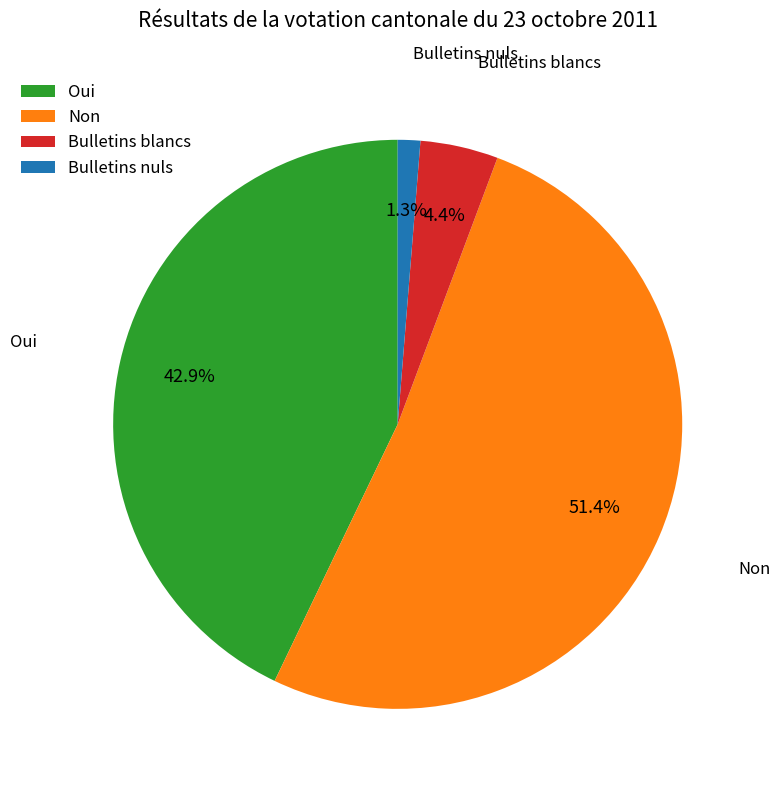

Is it true that Bulletins nuls is 1% of the pie?

True